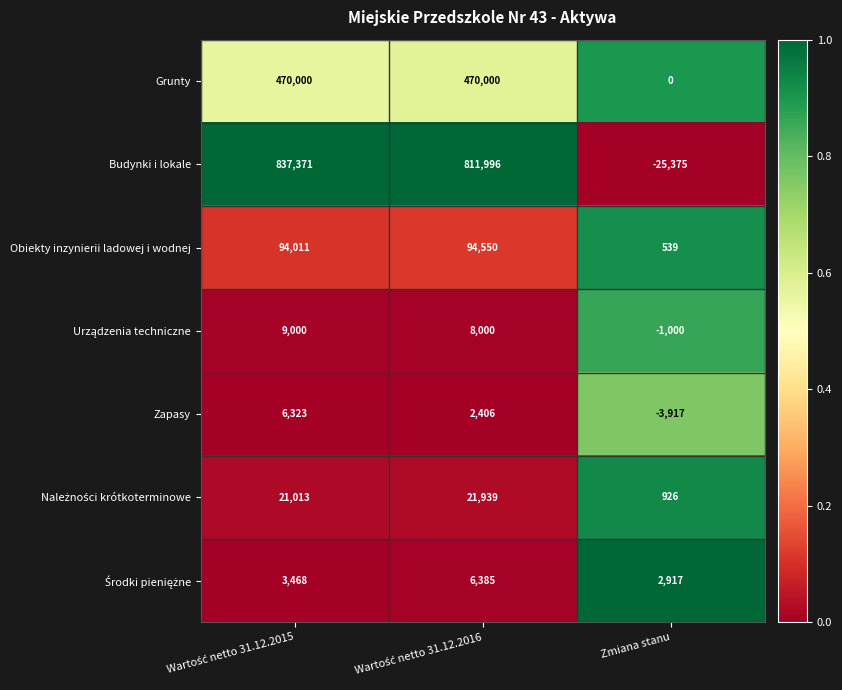

Which series has the widest spread of values?

Budynki i lokale